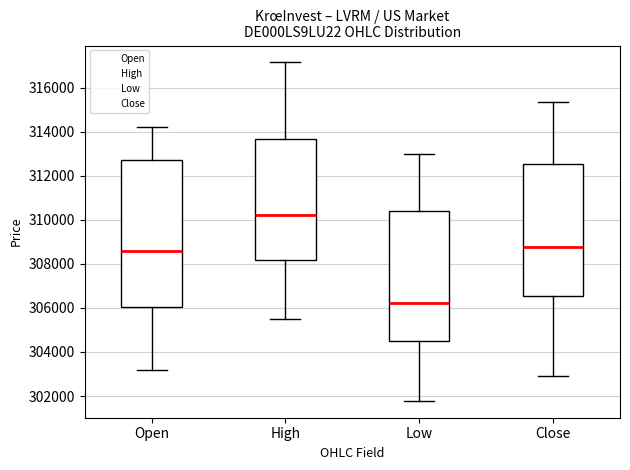

Where does the median line of the box for High sit on the y-axis? The values are not printed on the chart, so give them approximately, as read against the axis.

310200